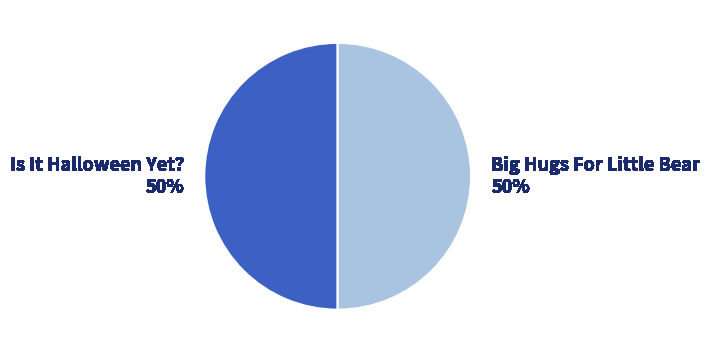

Combined, do Big Hugs For Little Bear and Is It Halloween Yet? account for over 50%?

Yes